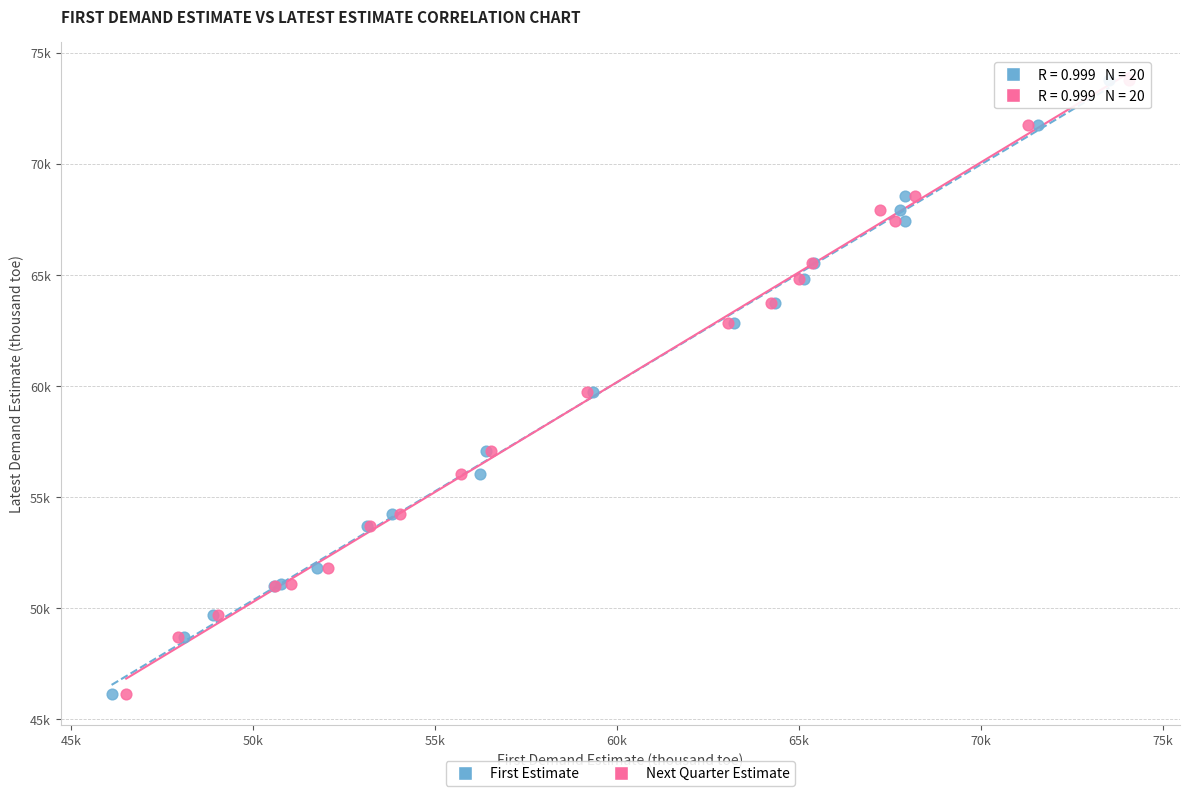

What are all the series names shown in the legend?

First Estimate, Next Quarter Estimate